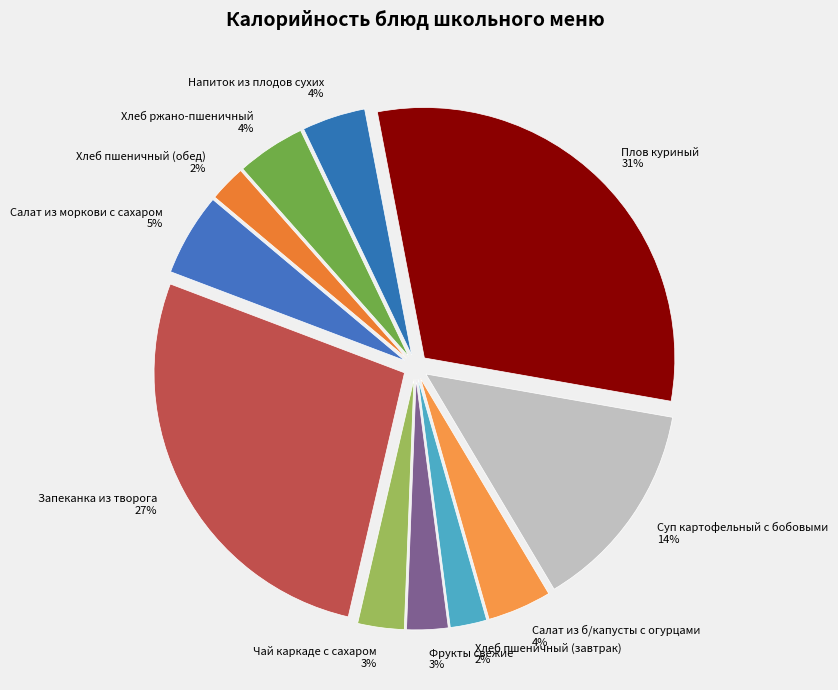

To the nearest percent, what is the difference between the Хлеб пшеничный (завтрак) and Чай каркаде с сахаром slice percentages?

1%